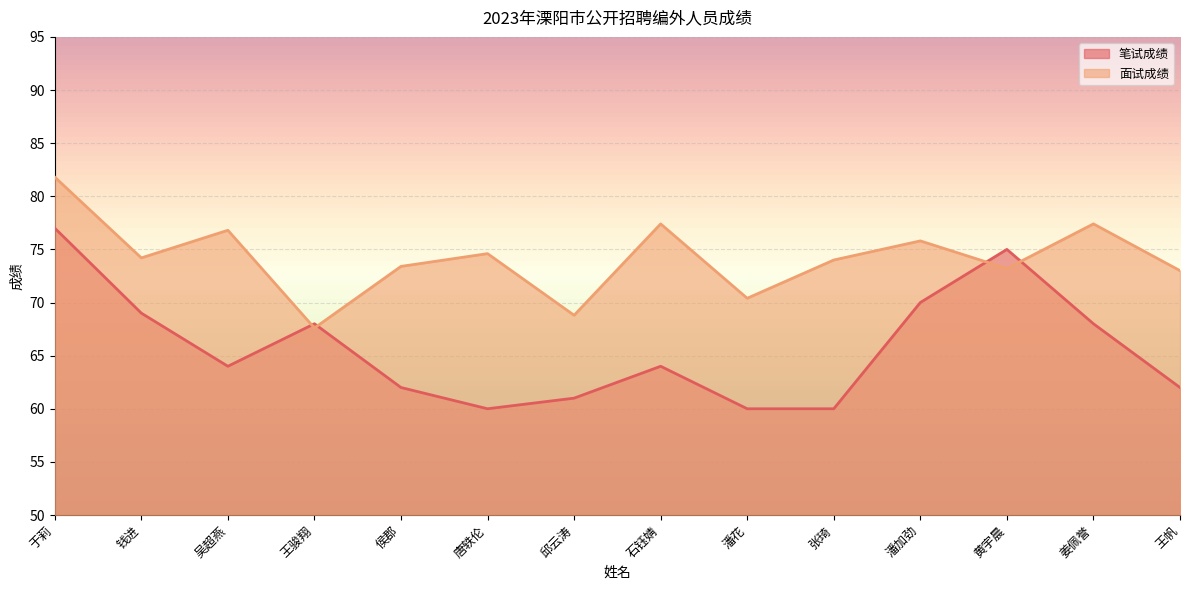

At which category is the sum across all series the highest?

于莉